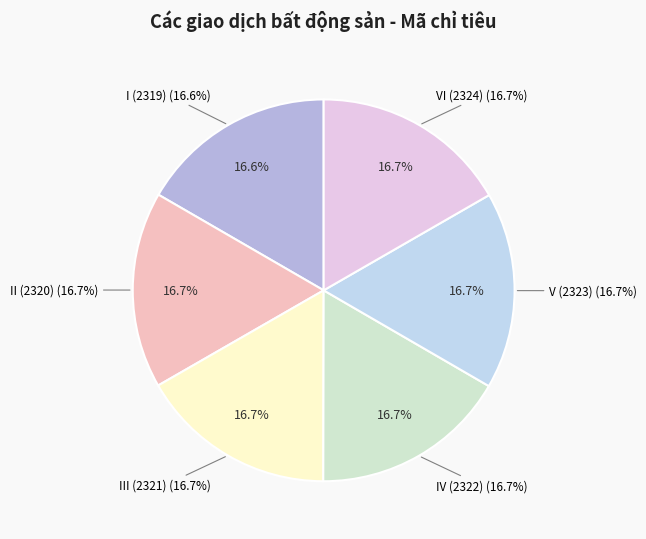

Count the number of slices in the pie.

6